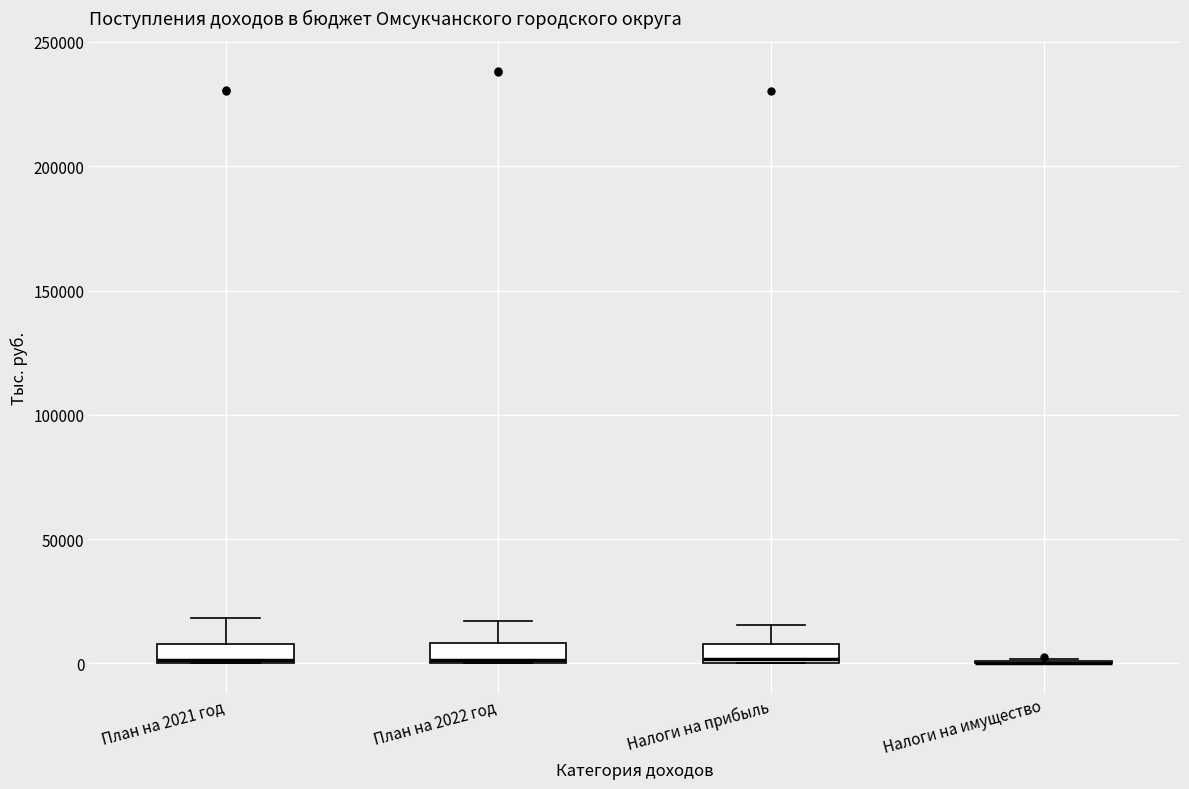

Where is the lower edge of the box for План на 2021 год on the y-axis? The values are not printed on the chart, so give them approximately, as read against the axis.

0